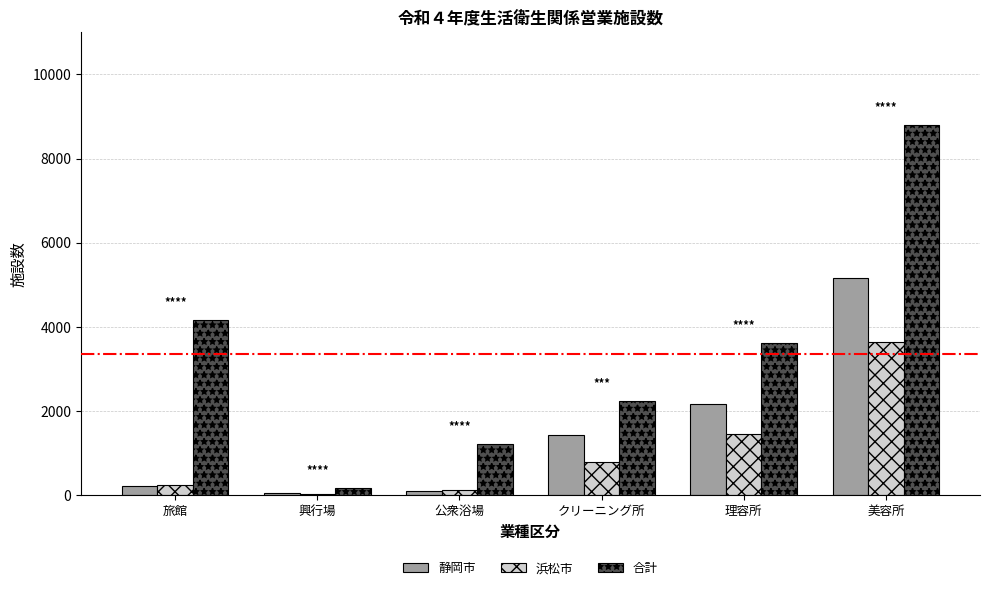

How many categories are shown in the chart?

6